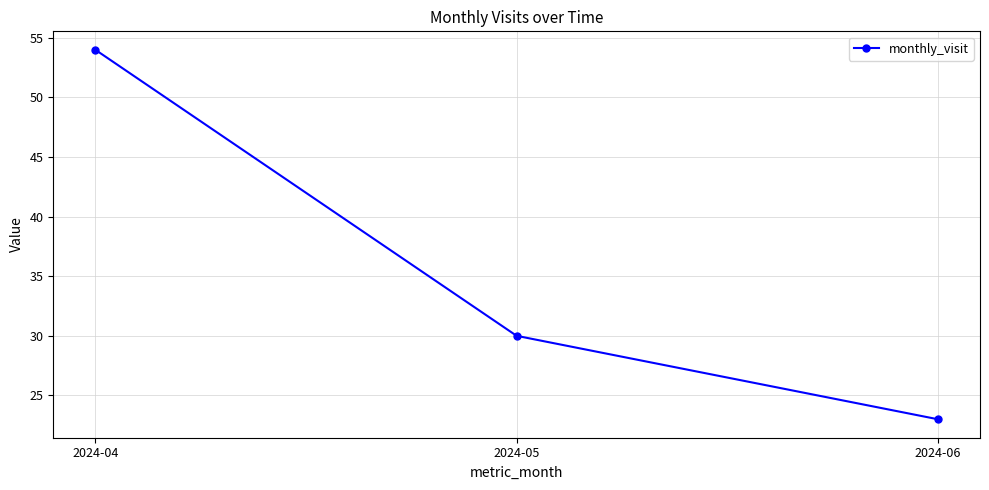

Does the chart display data point markers on the line(s)?

Yes